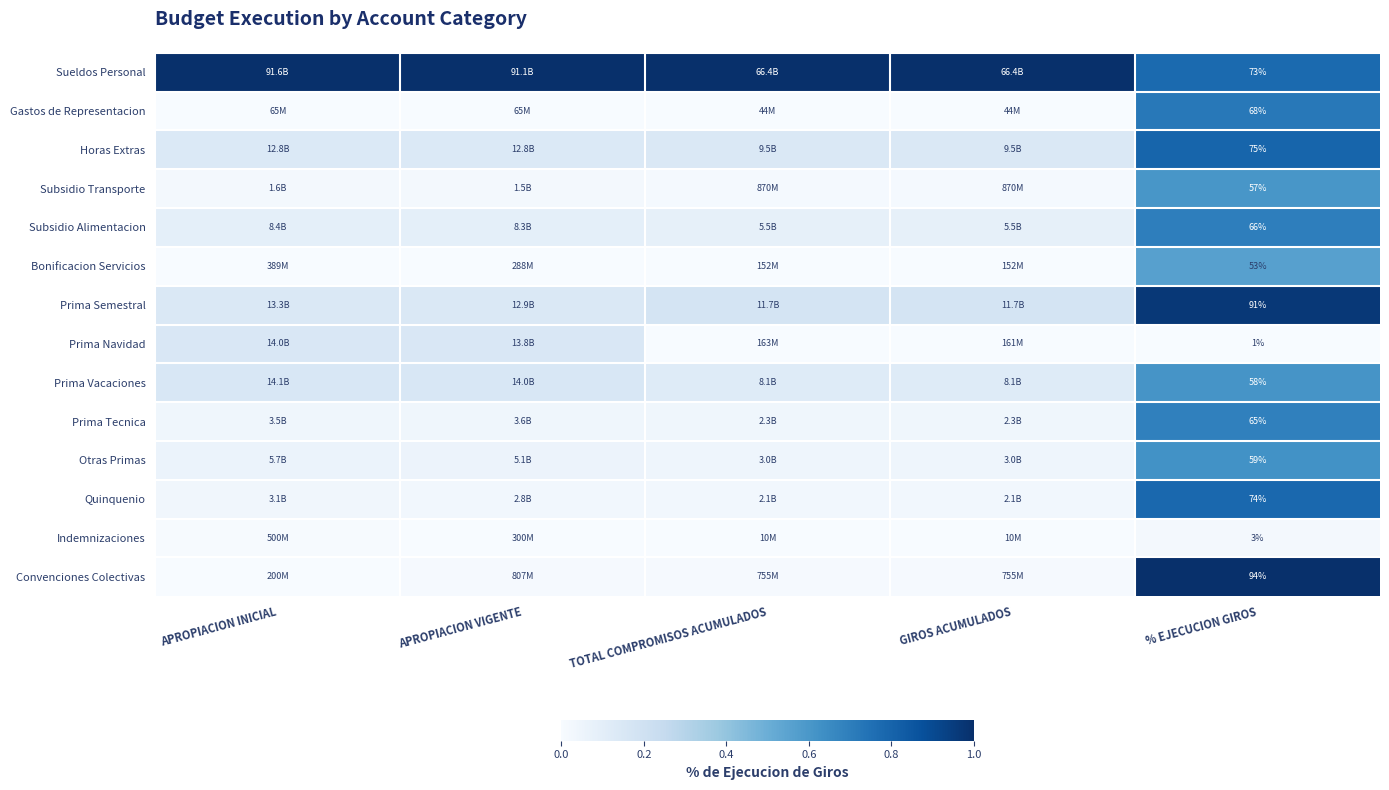

Is the value of Prima Tecnica at % EJECUCION GIROS greater than the value of Quinquenio at % EJECUCION GIROS?

No